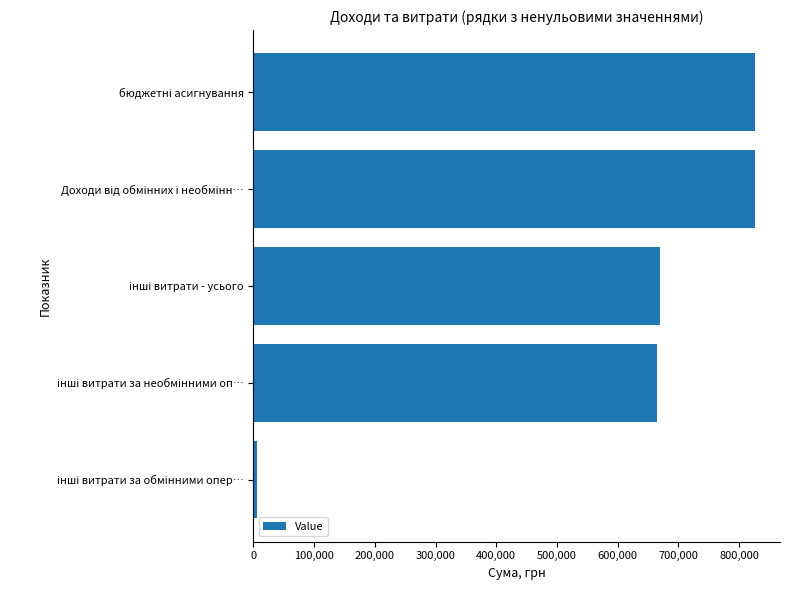

What is the greatest value displayed?

826042